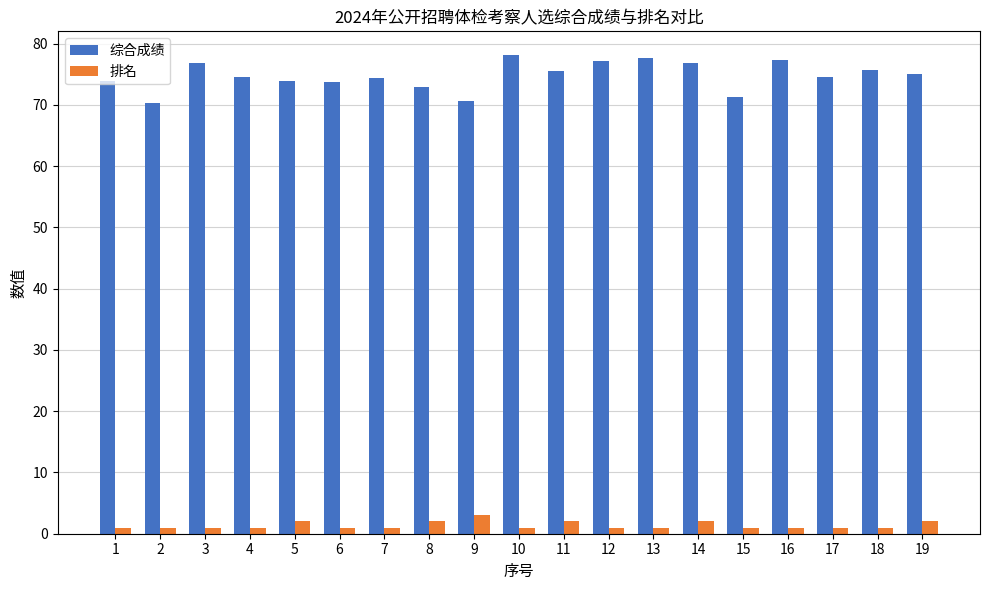

What is the difference between the second highest and minimum values in the 综合成绩 series?

7.3